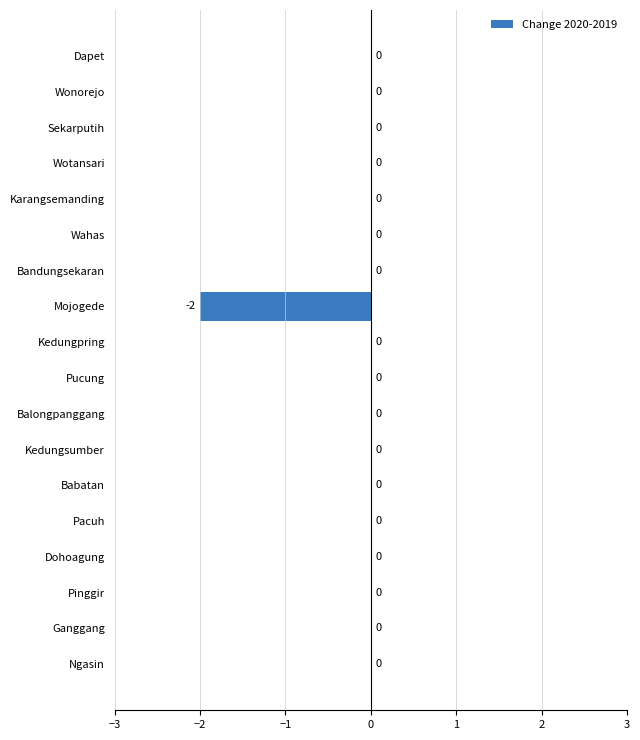

Count the number of categories in the chart.

18